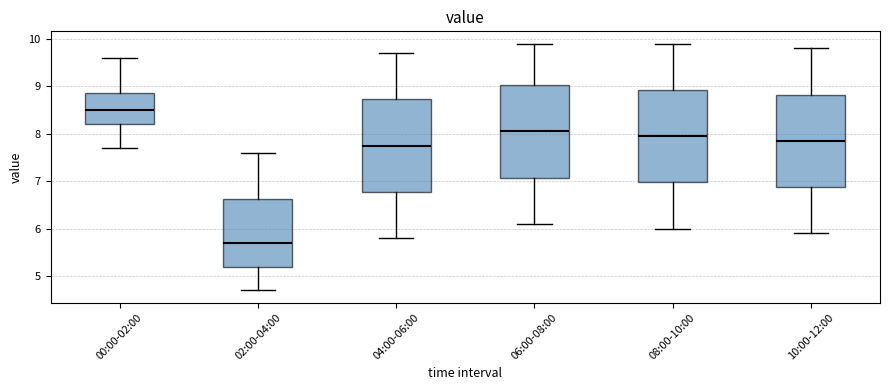

Where is the upper edge of the box for 10:00-12:00 on the y-axis? The values are not printed on the chart, so give them approximately, as read against the axis.

8.8